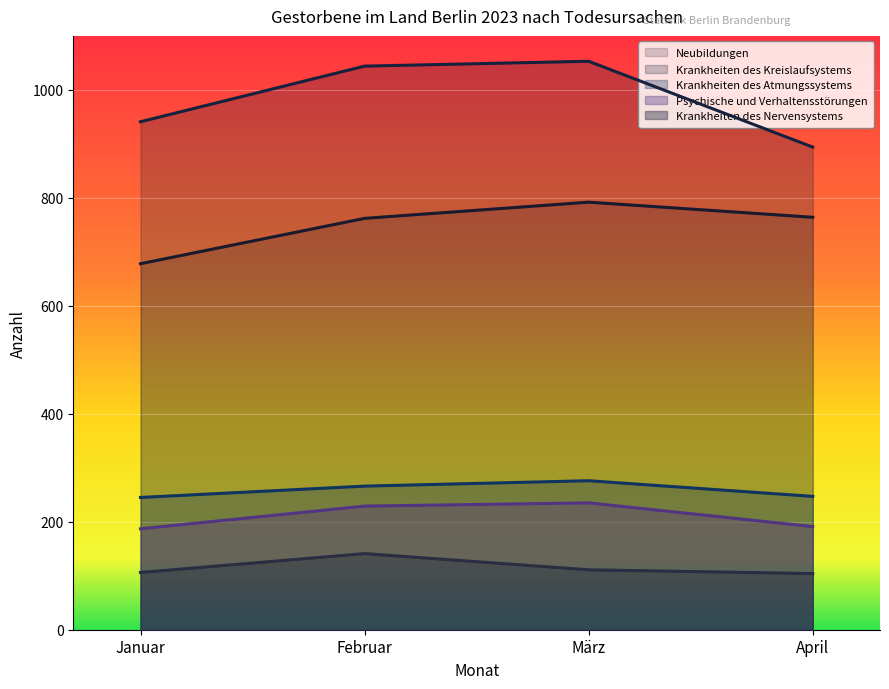

What is the greatest value displayed?

1053